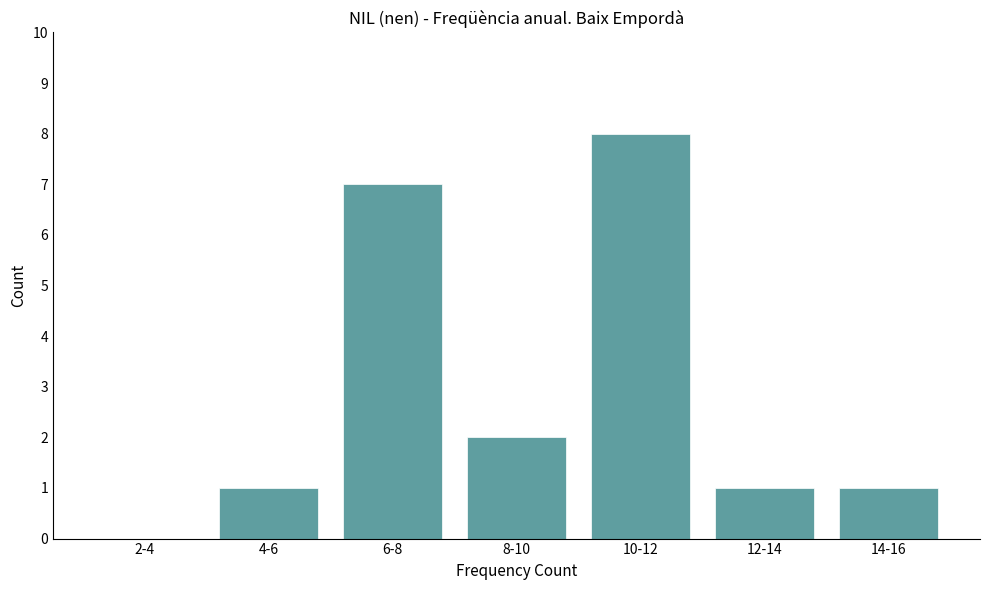

Reading left to right, what are all the values shown in this chart?

2-4=0	4-6=1	6-8=7	8-10=2	10-12=8	12-14=1	14-16=1